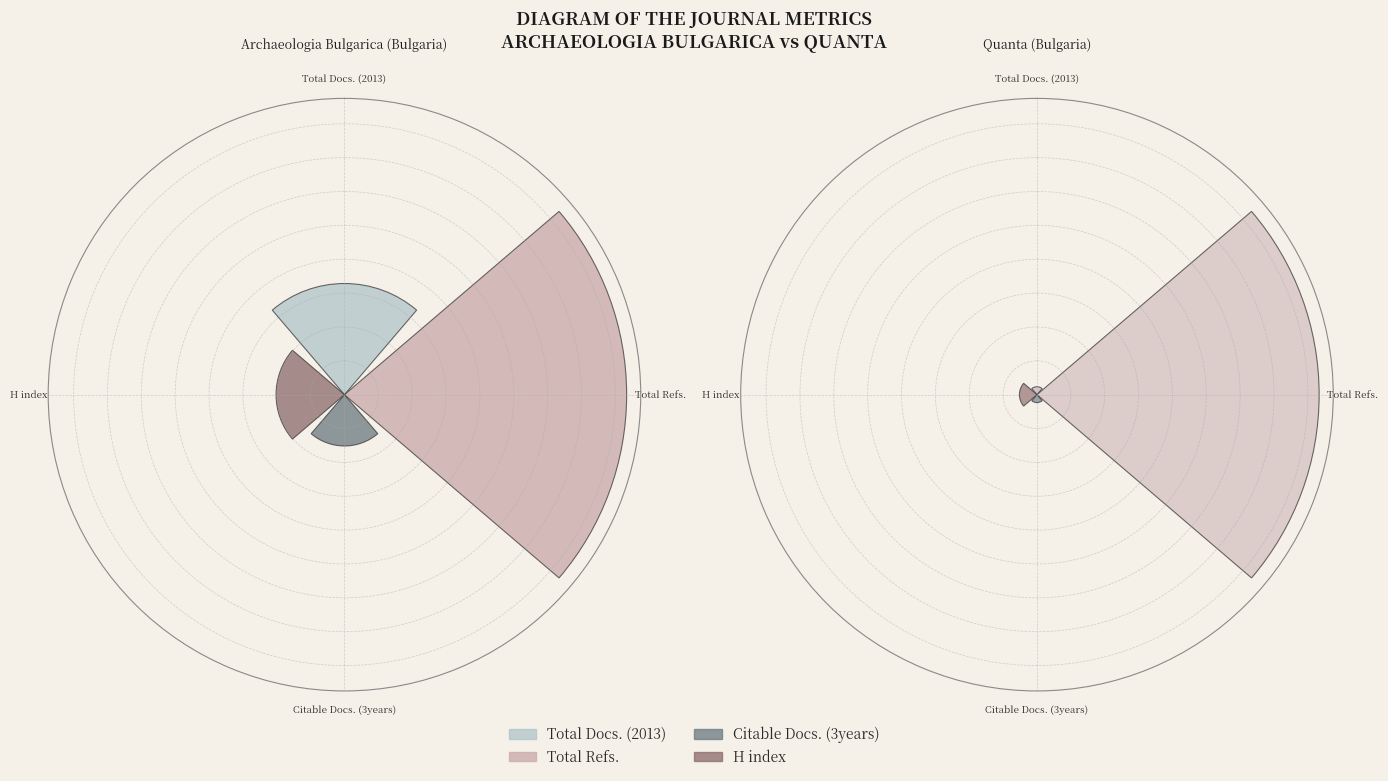

To the nearest percent, what percentage of the pie is Total Refs.?

89%